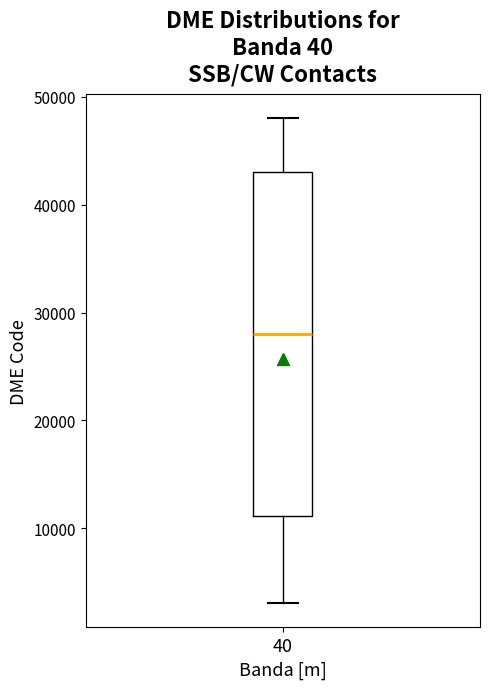

Read this box plot against the y-axis: the position of the median line, the range covered by the box, and the ends of both whiskers. The values are not printed on the chart, so give them approximately, as read against the axis.

median 28000, box 11000 to 43000, whiskers 3000 to 48000